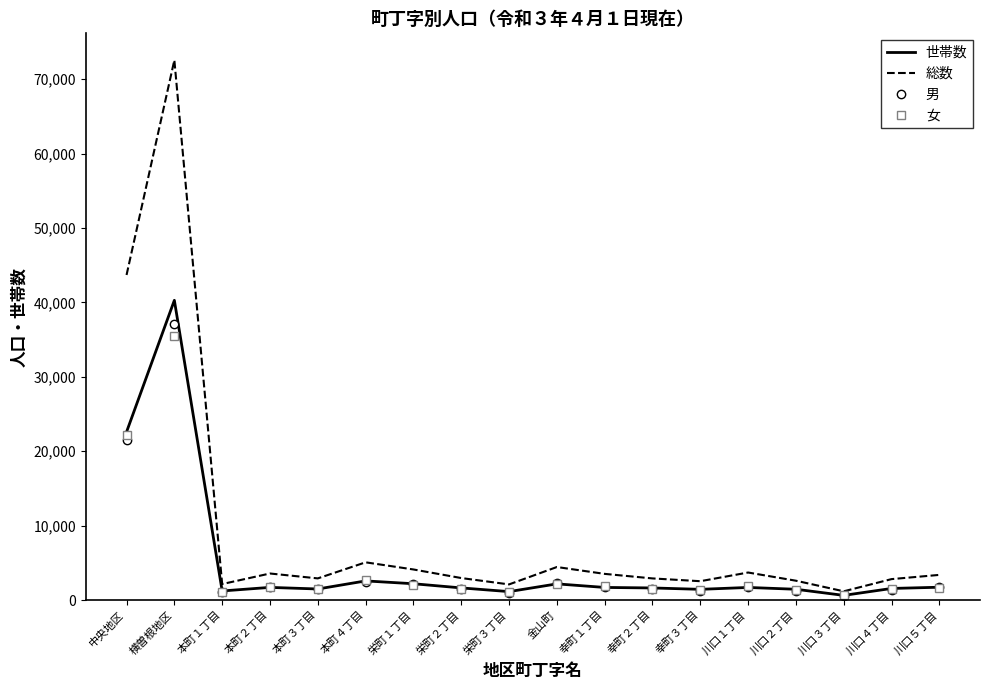

At which category is the sum across all series the highest?

横曽根地区